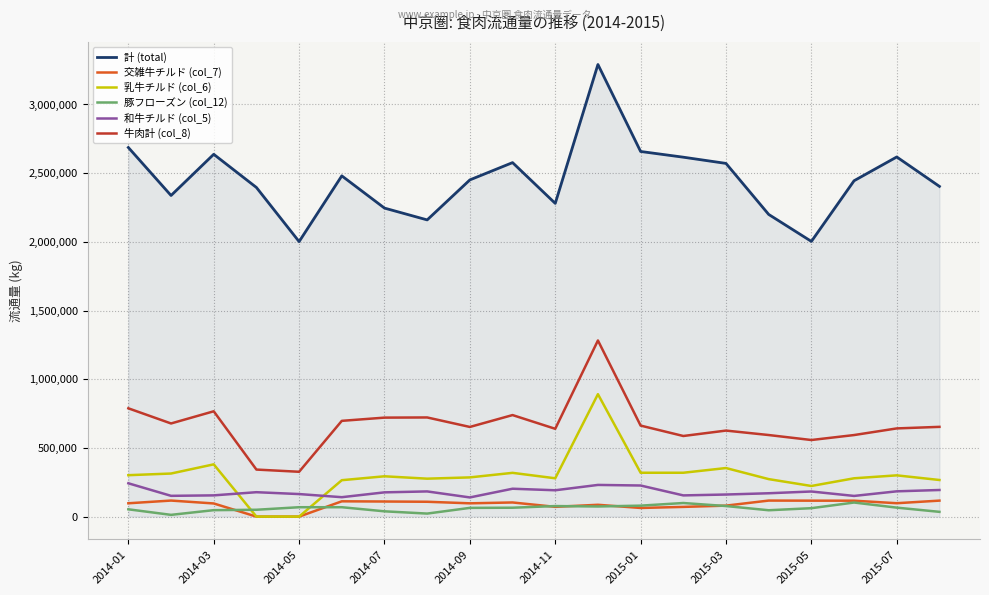

Is this an area chart (filled region under the line)?

No